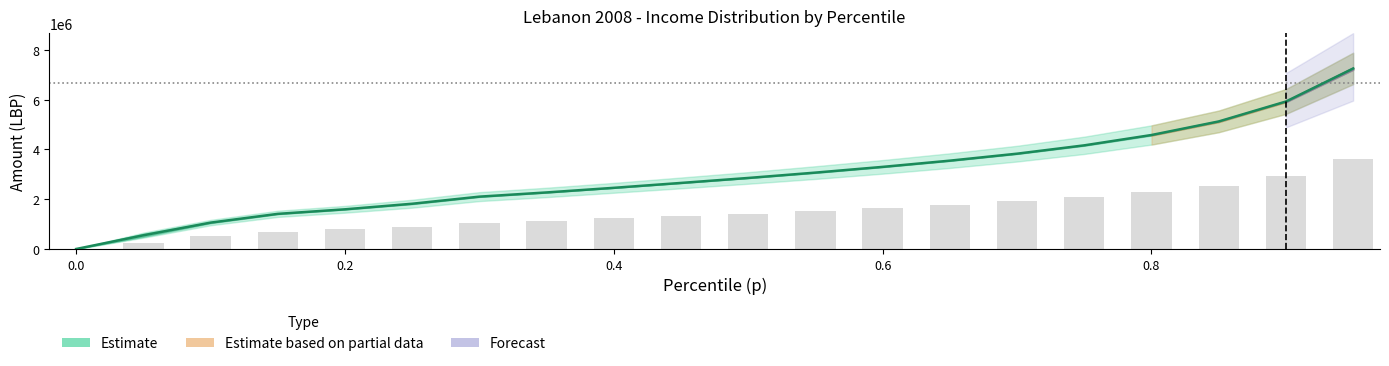

Reading left to right, list all the values displayed in this chart.

thr: 567.8	247279.8	518776.8	700685.8	793317.0	902618.7	1046468.5	1133137.9	1228500.0	1325000.0	1425000.0	1530000.0	1645000.0	1770000.0	1910000.0	2075000.0	2280000.0	2550000.0	2950000.0	3600000.0
bracketavg: 1756.3	551904.5	1060538.1	1412654.1	1595497.3	1819265.7	2104335.1	2273342.6	2458500.0	2655000.0	2855000.0	3070000.0	3300000.0	3550000.0	3830000.0	4165000.0	4580000.0	5125000.0	5925000.0	7250000.0